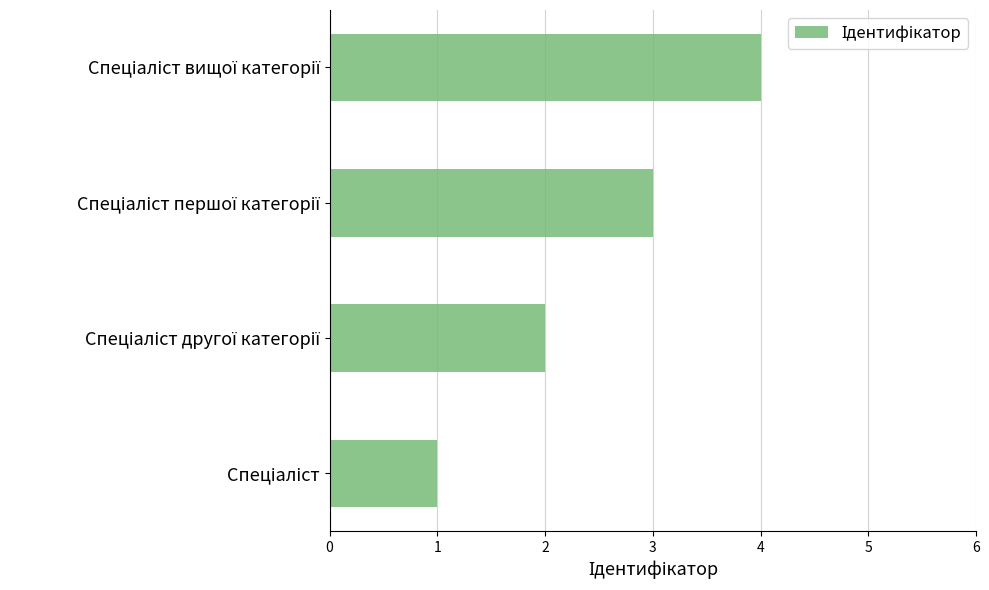

Count the number of data series in this chart.

1